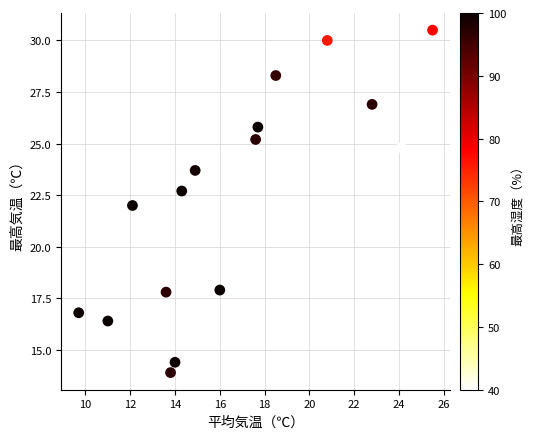

What is the range of Y values (max minus min)?

16.6